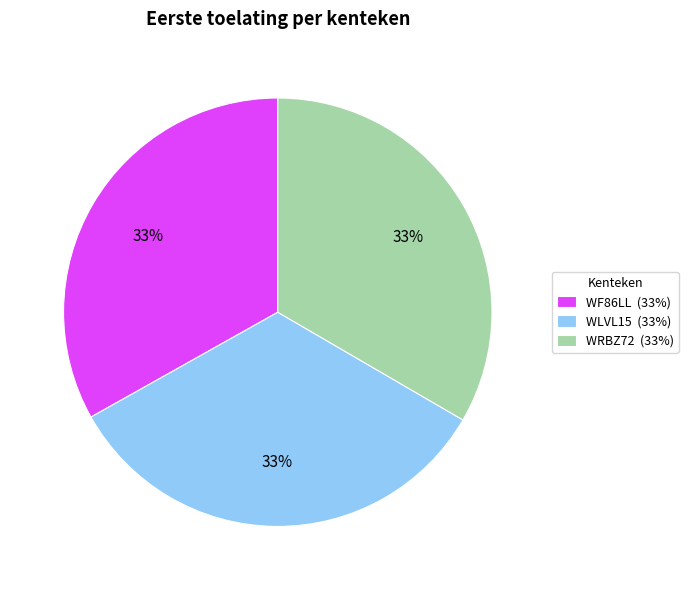

Is the sum of WRBZ72 (33%) and WF86LL (33%) greater than half?

Yes